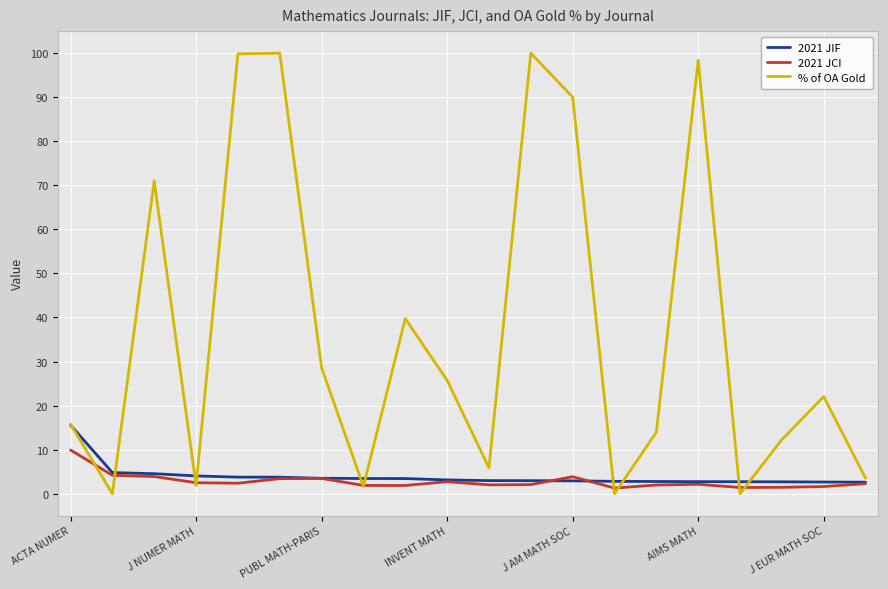

Which series has the largest range (max minus min)?

% of OA Gold